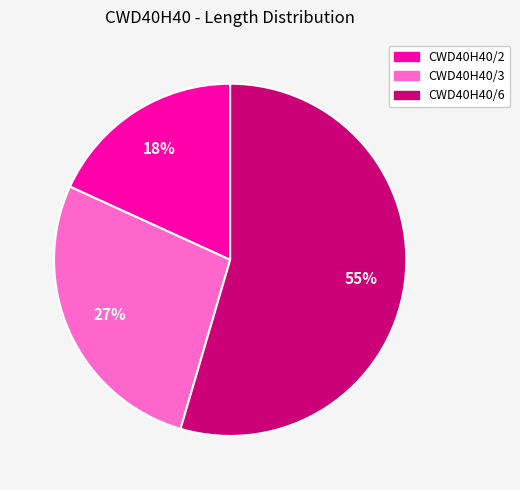

How many segments does this pie chart have?

3